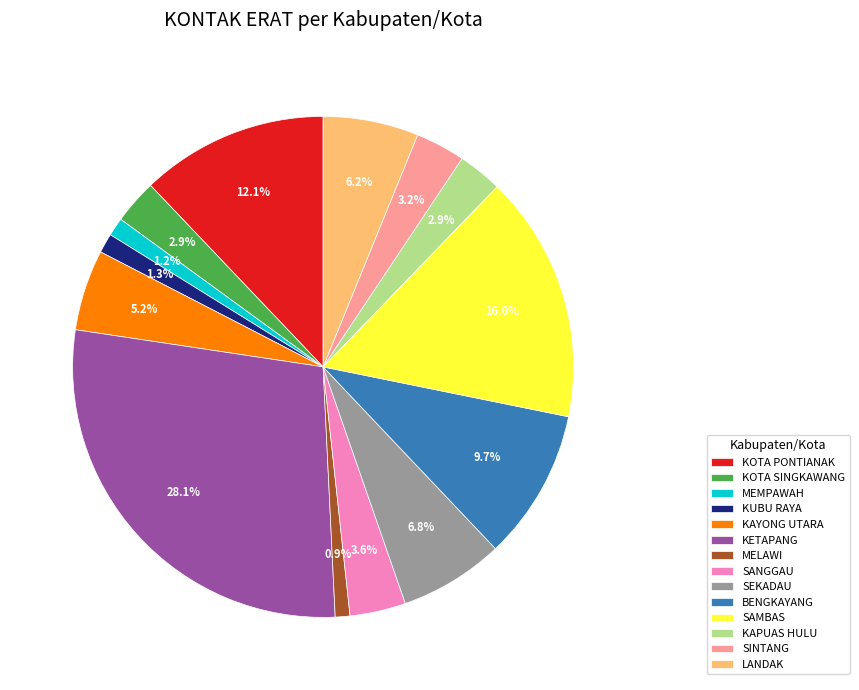

Which has a higher value, SEKADAU or MEMPAWAH?

SEKADAU